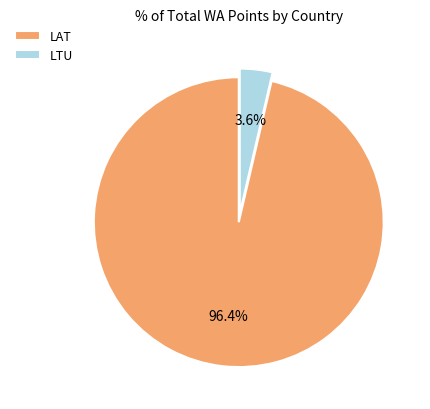

Which category has the smallest portion of the pie?

LTU